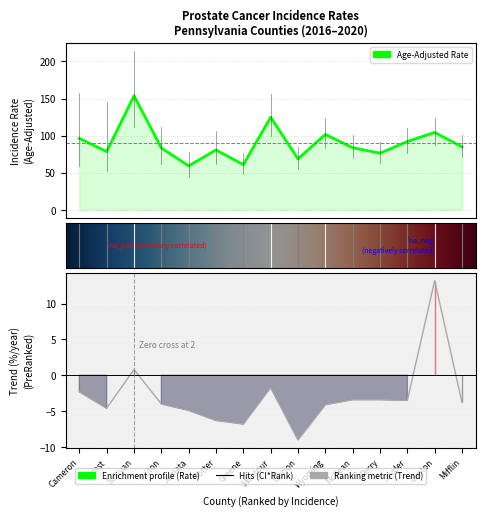

Reading left to right, list all the values displayed in this chart.

Age-Adjusted Rate: 96.2	78.4	153.7	83.3	59.2	80.7	60.8	124.8	68.6	101.6	83.6	76.3	92.1	104.3	84.8
Upper 95% CI: 157.0	144.9	214.6	111.7	78.4	105.7	76.5	156.2	84.7	123.1	100.2	91.6	109.7	123.9	100.5
Lower 95% CI: 59.4	52.2	111.1	61.6	44.1	61.5	47.8	99.1	55.2	83.6	69.5	63.3	77.0	87.4	71.3
CI*Rank: 44.0	60.0	1.0	57.0	67.0	59.0	66.0	7.0	65.0	33.0	56.0	61.0	50.0	28.0	55.0
Average Annual Count: 4.0	6.0	10.0	10.0	11.0	12.0	16.0	17.0	19.0	23.0	26.0	26.0	27.0	28.0	29.0
Recent 5-Year Trend: -2.3	-4.6	0.8	-4.0	-4.9	-6.3	-6.8	-1.7	-9.0	-4.1	-3.4	-3.4	-3.5	13.2	-3.8